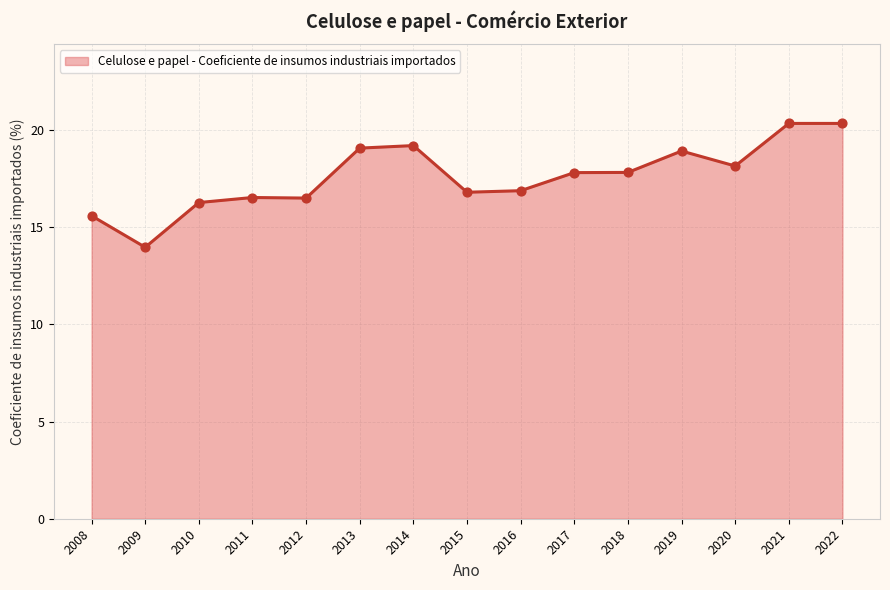

What is the change in value from 2012 to 2016?

+0.4